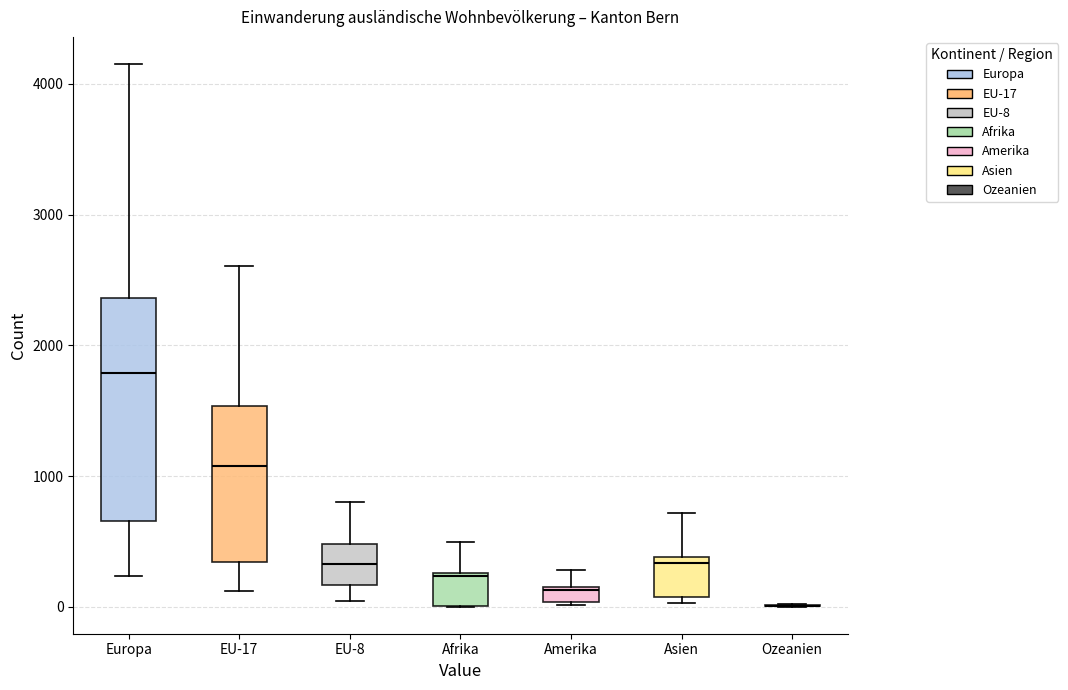

Comparing the boxes themselves (not the whiskers), which one is the tallest?

Europa